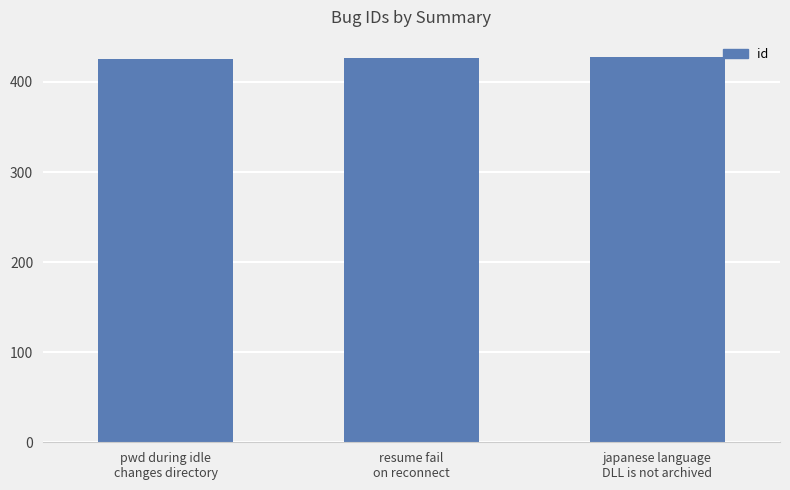

Approximately how many times larger is the value at resume fail
on reconnect compared to pwd during idle
changes directory?

1.0